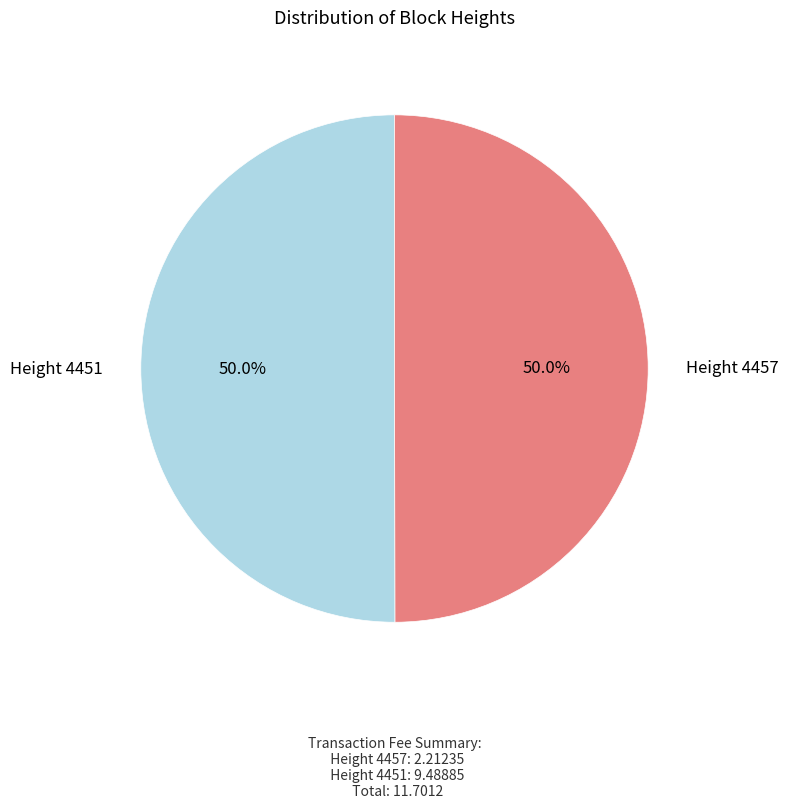

What is the ratio of the value at Height 4457 to the value at Height 4451?

1.0